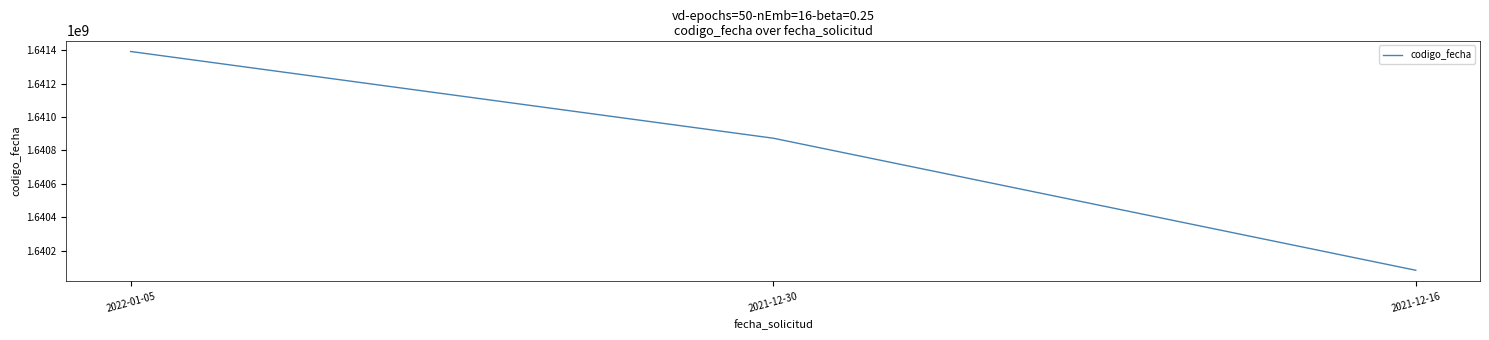

Count the number of data series in this chart.

1